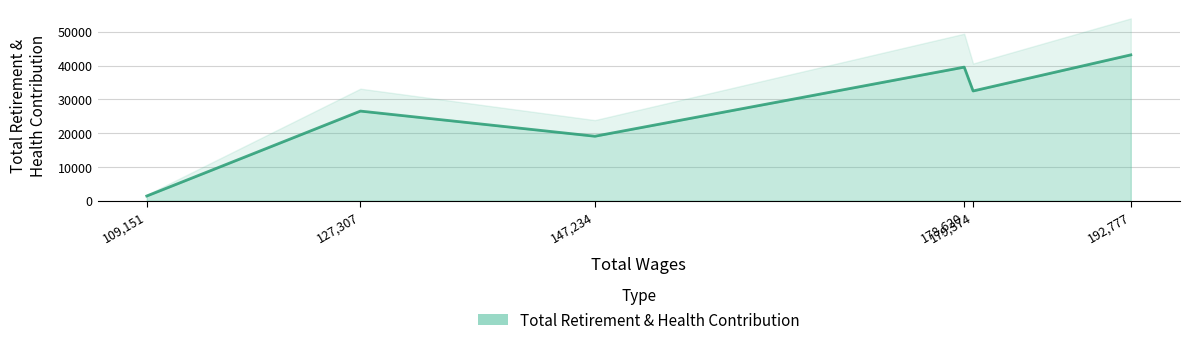

The value at 127307.0 is 40129. True or false?

False